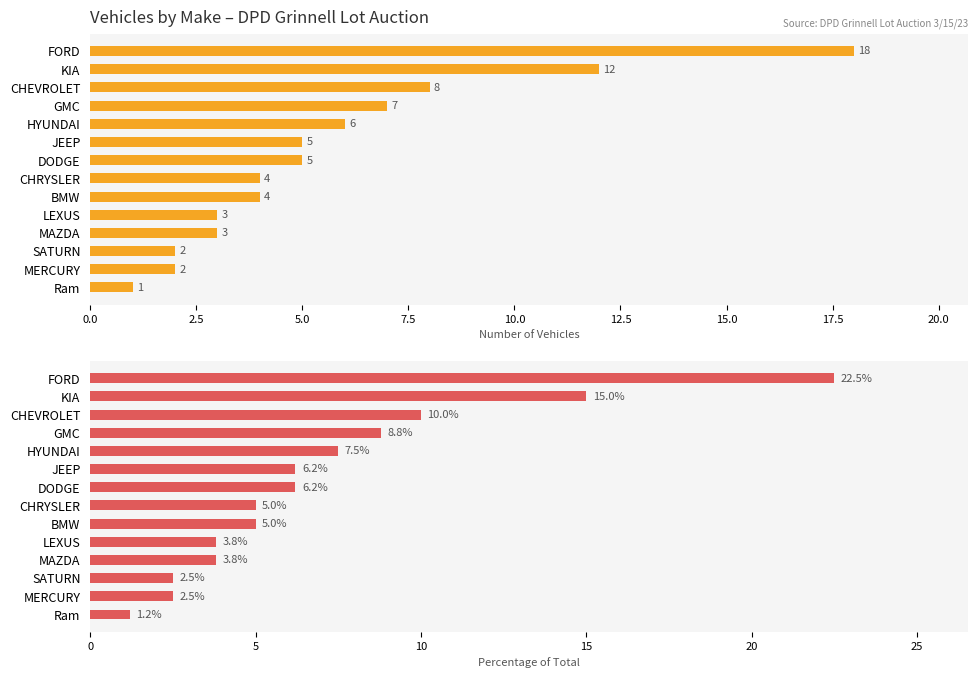

What is the maximum value for Count?

18.0